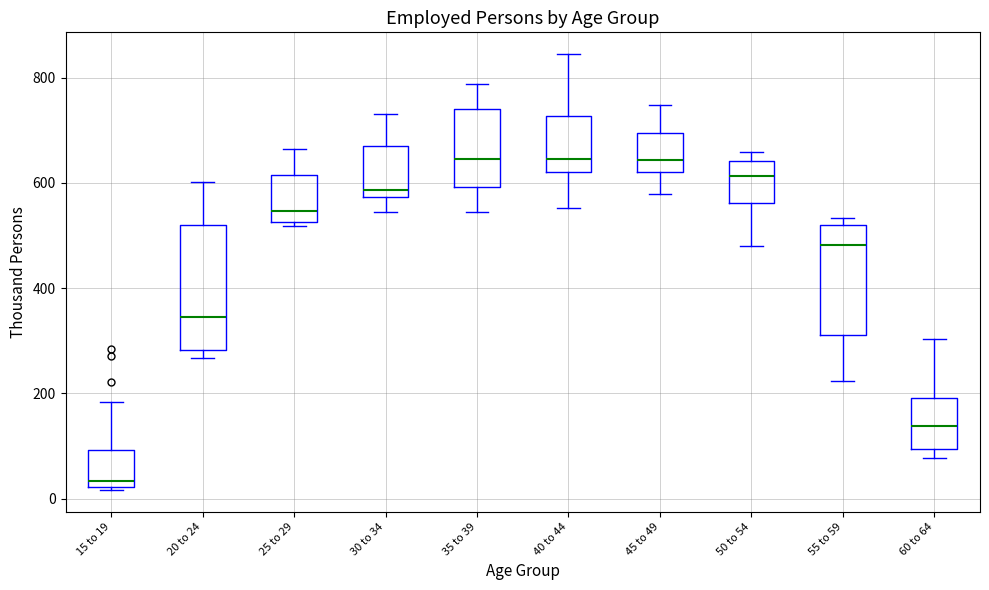

Which box has the lowest median line?

15 to 19